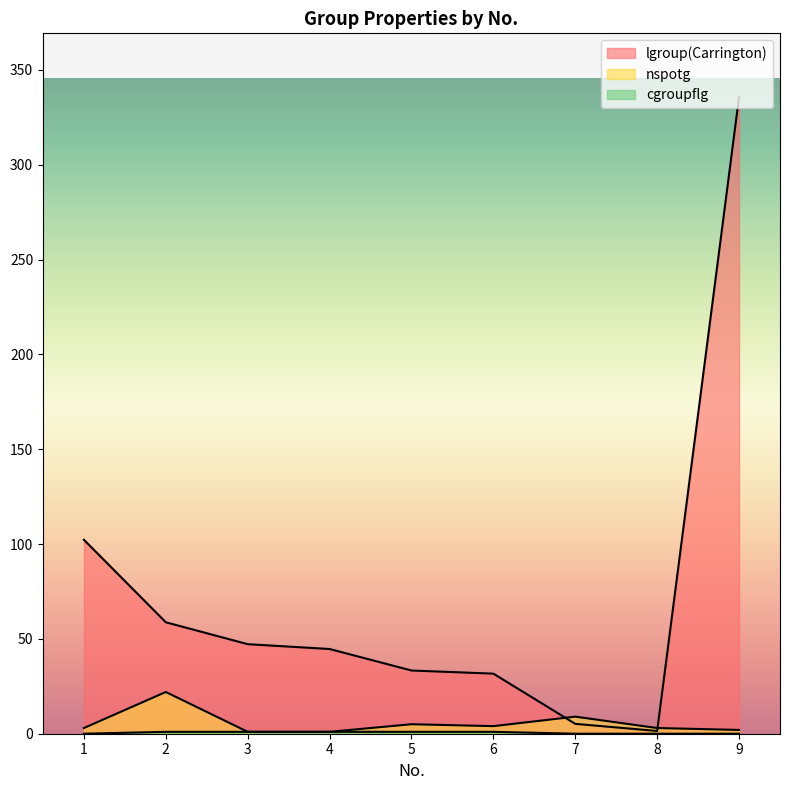

True or false: cgroupflg and nspotg cross at least once.

False